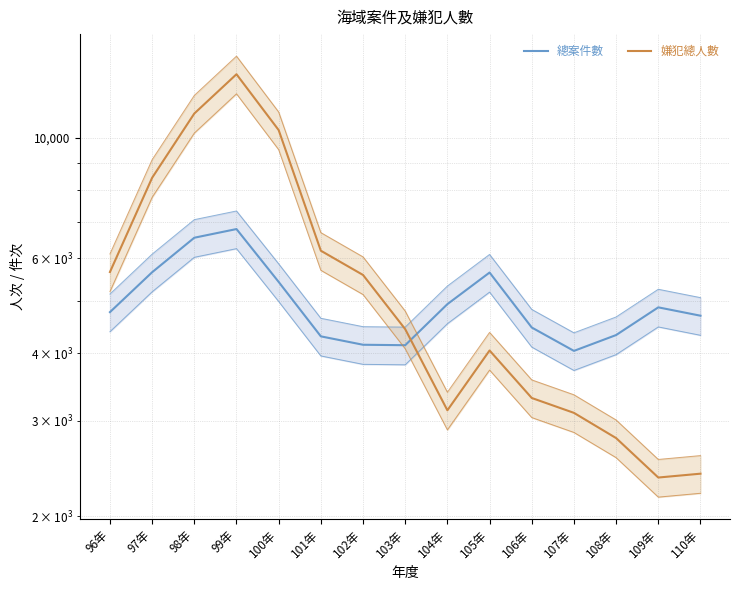

Where does the 嫌犯總人數 series first go above 4433?

96年